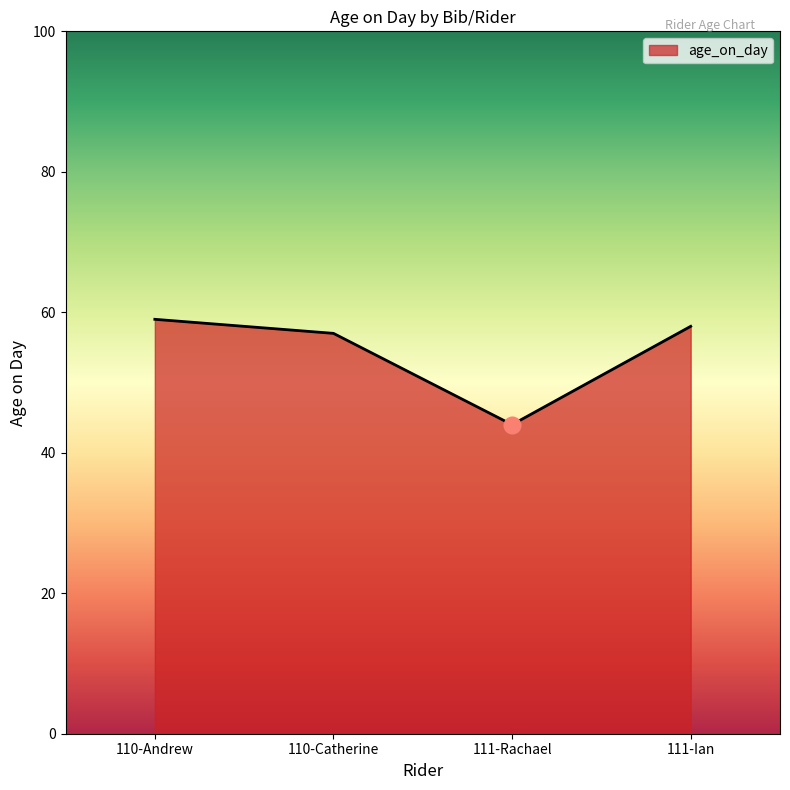

What position from the left is 111-Rachael?

3